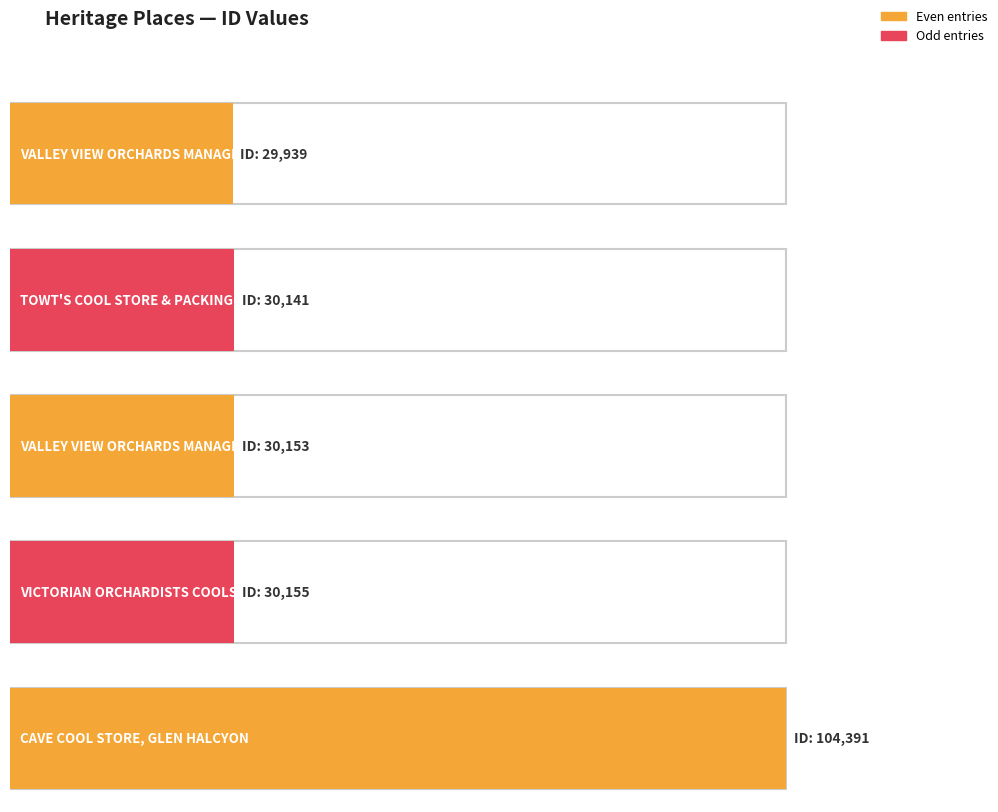

What value does the data have at TOWT'S COOL STORE
& PACKING SHED?

30141